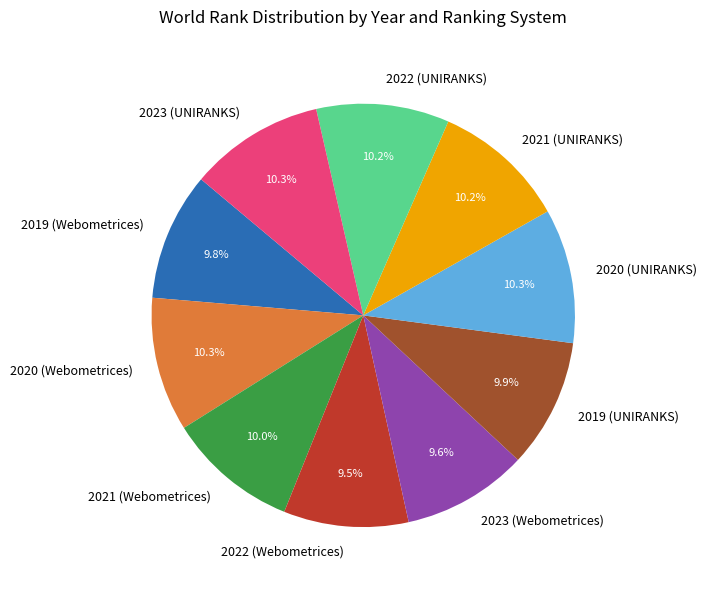

To the nearest percent, what portion does 2020 (Webometrices) represent?

10%